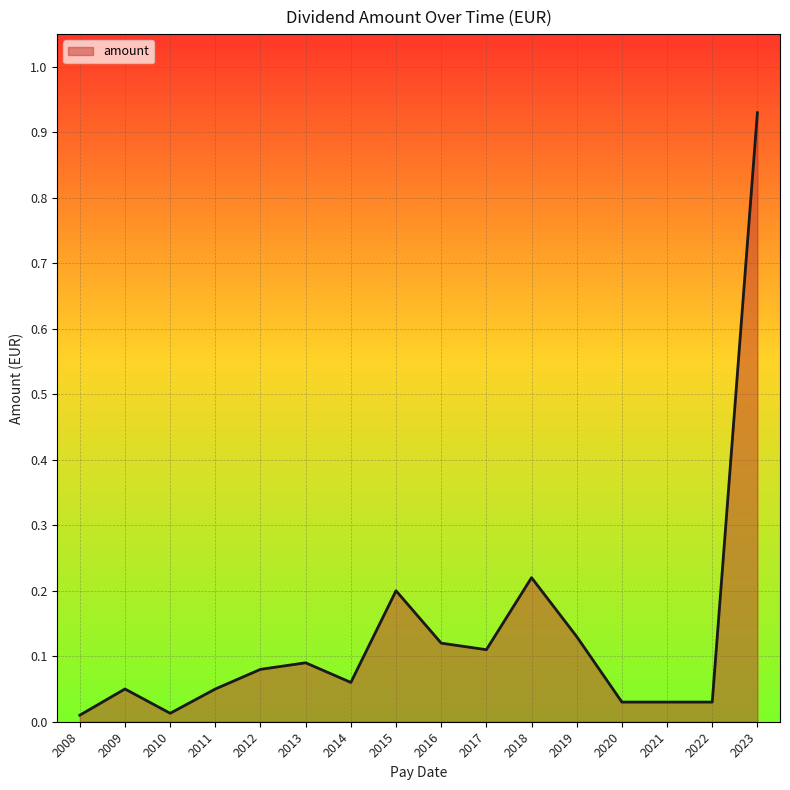

How many lines are shown in the chart?

1